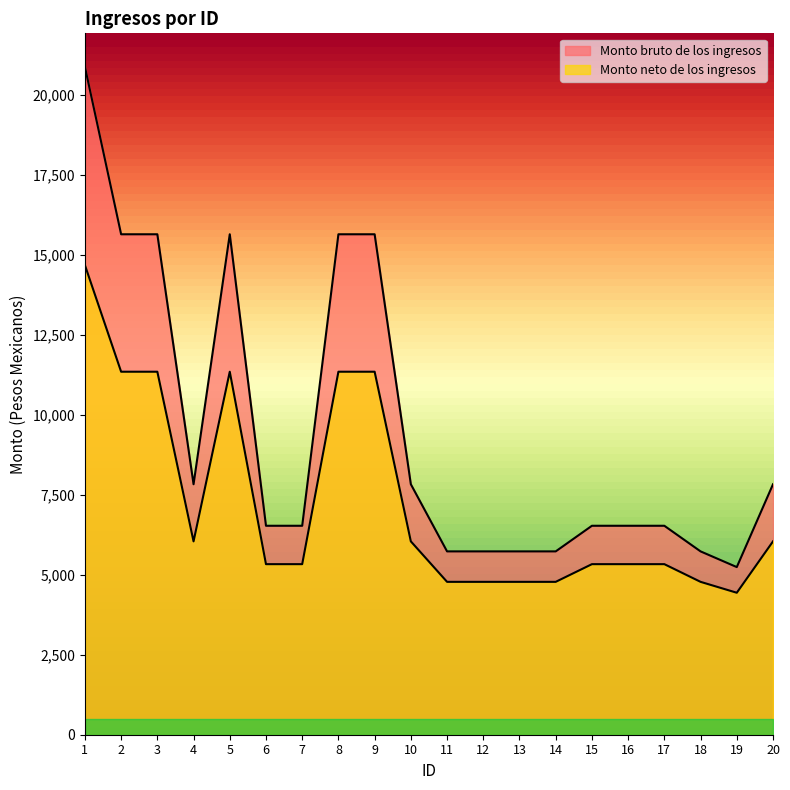

Is the value of Monto bruto de los ingresos at 19 greater than the value of Monto neto de los ingresos at 17?

No